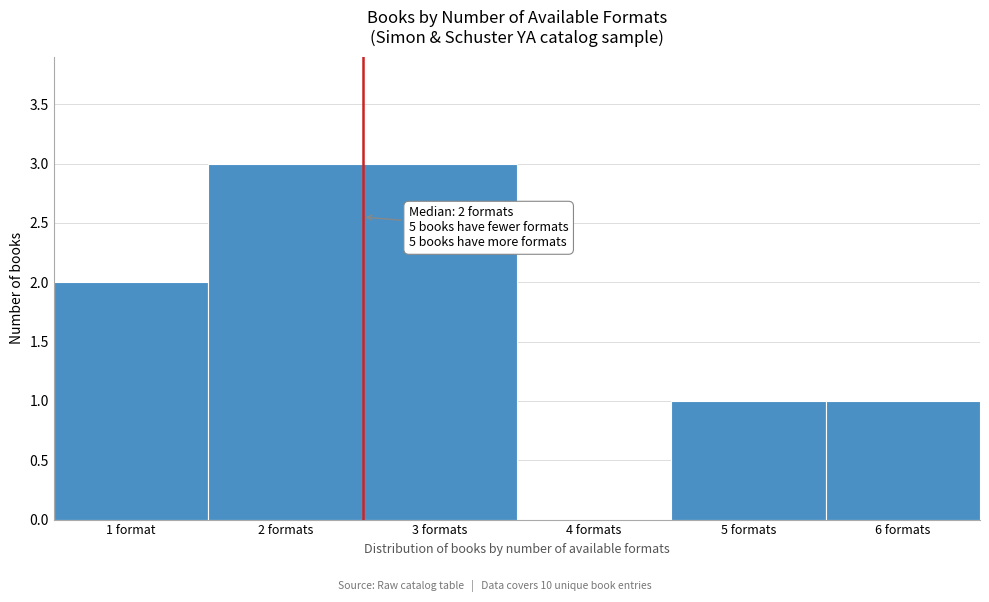

Reading left to right, what are all the values shown in this chart?

1 format=2	2 formats=3	3 formats=3	4 formats=0	5 formats=1	6 formats=1